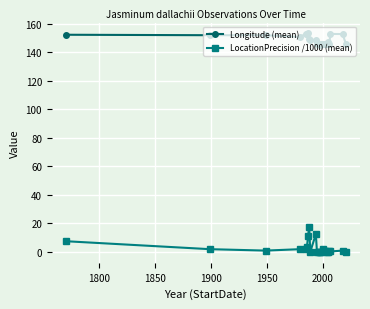

What is the greatest value displayed?

153.1